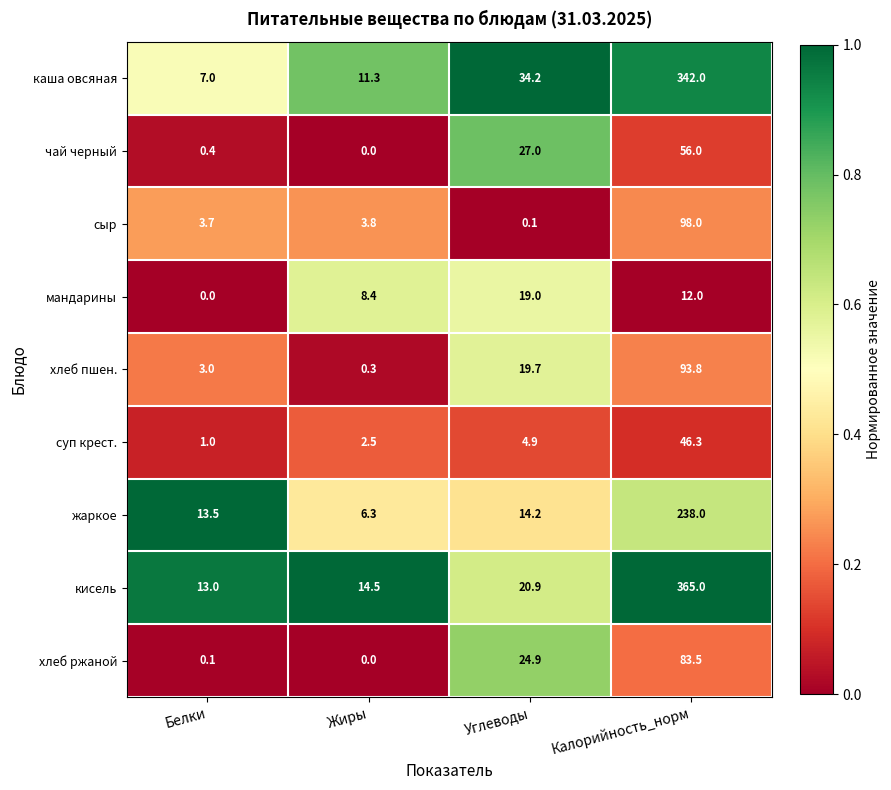

What is the sum of the чай черный values at Белки and Калорийность_норм?

56.4